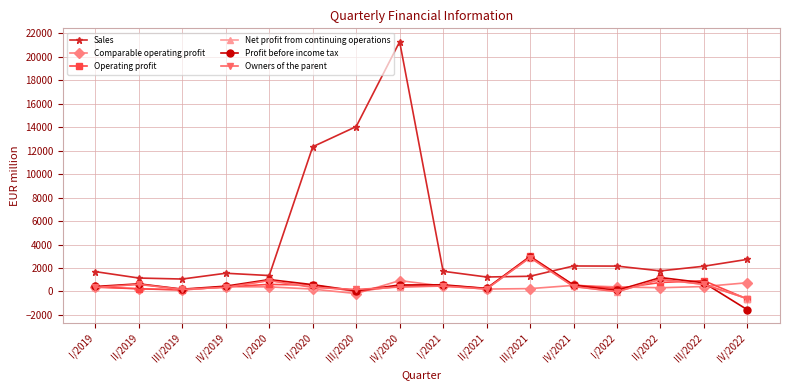

At which label does Net profit from continuing operations reach its minimum?

IV/2022